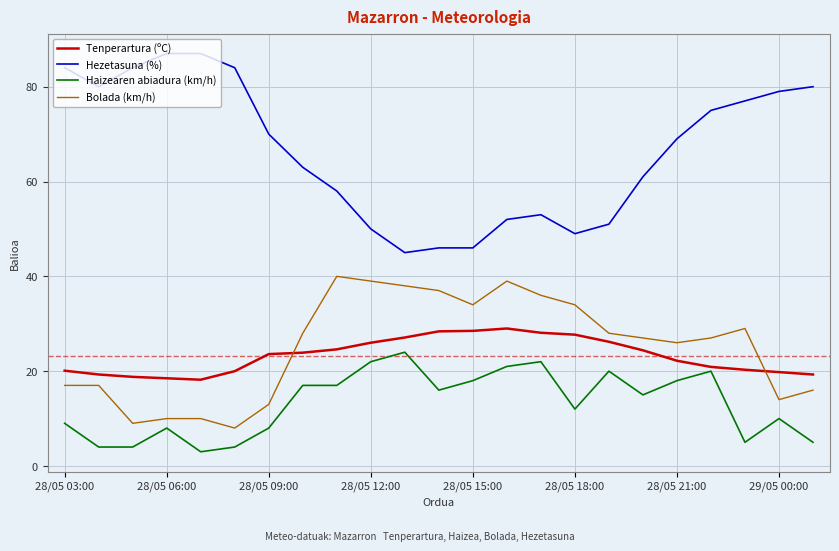

Rank the series by their maximum value, from highest to lowest.

Hezetasuna (%), Bolada (km/h), Tenperartura (ºC), Haizearen abiadura (km/h)